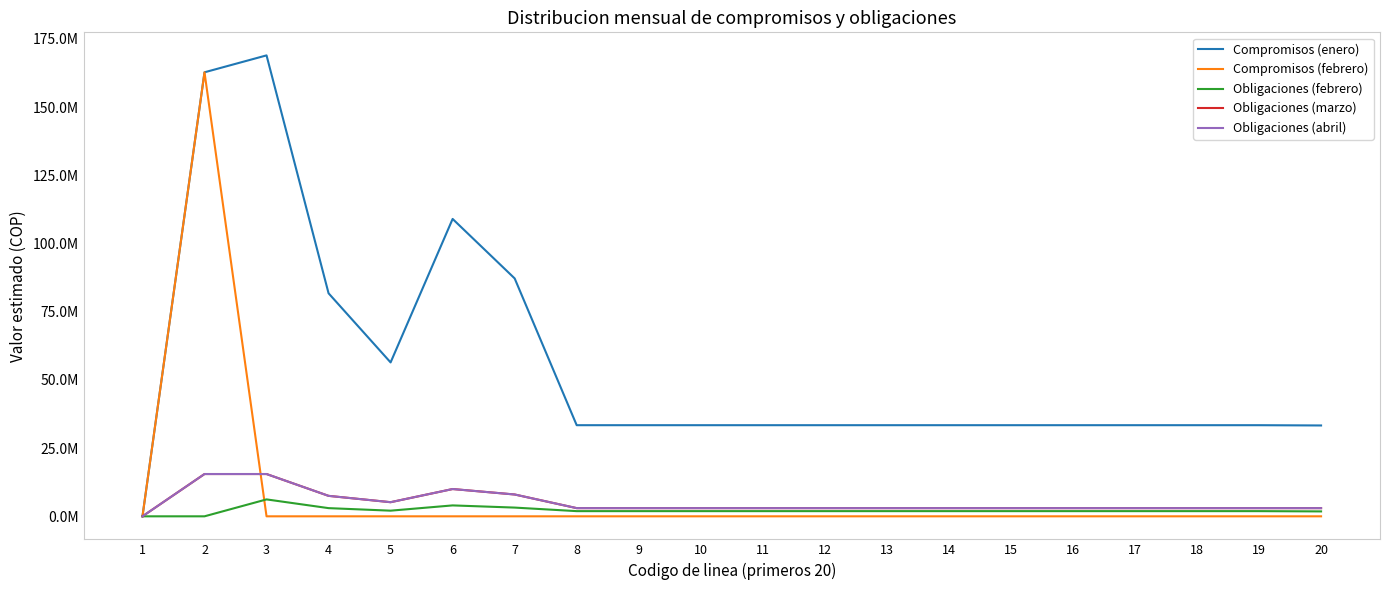

Does the chart display data point markers on the line(s)?

No